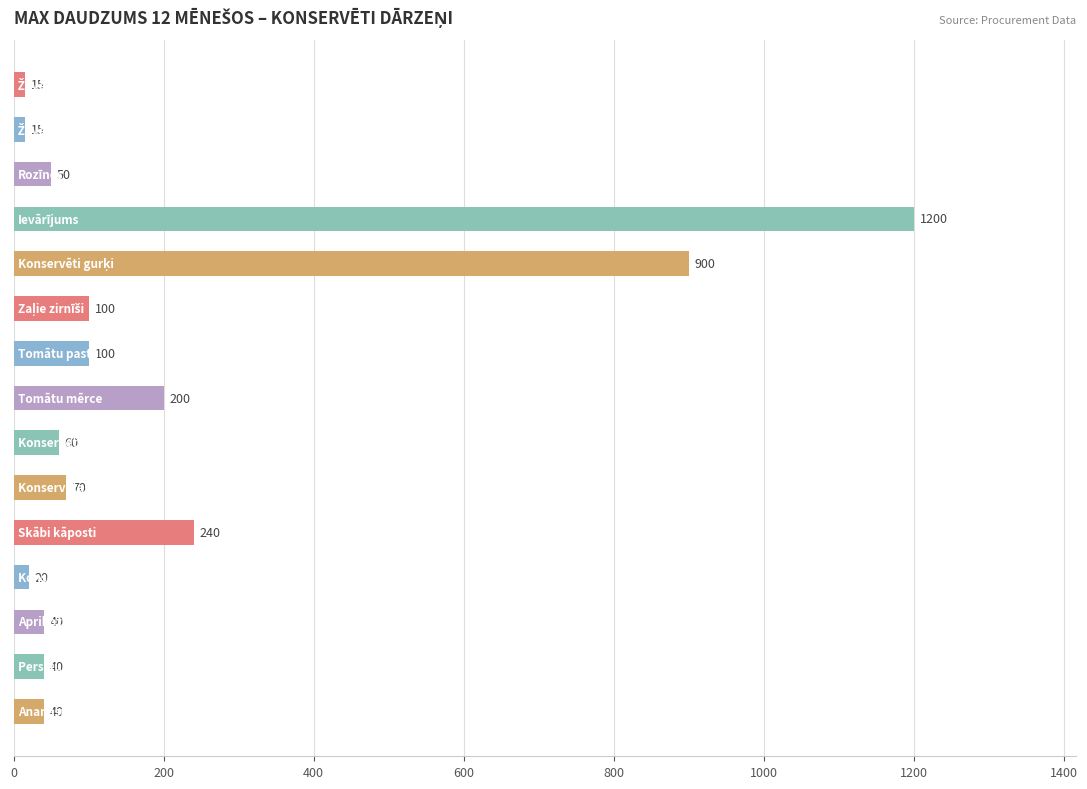

What is the maximum value shown in the chart?

1200